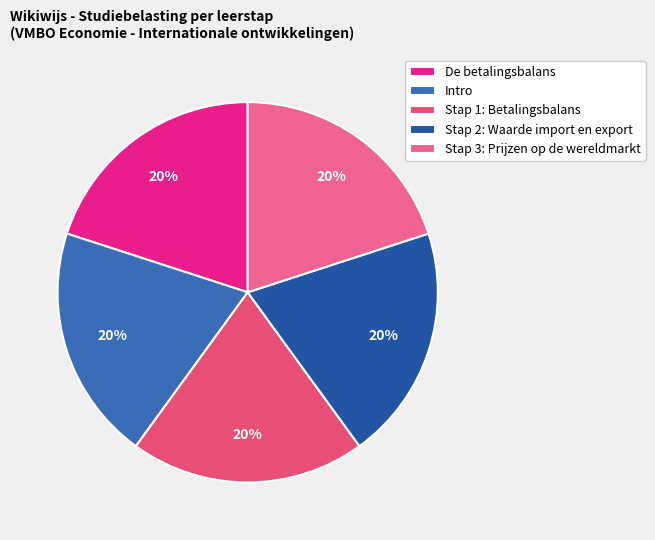

How much of the chart is everything except Intro?

80.0%